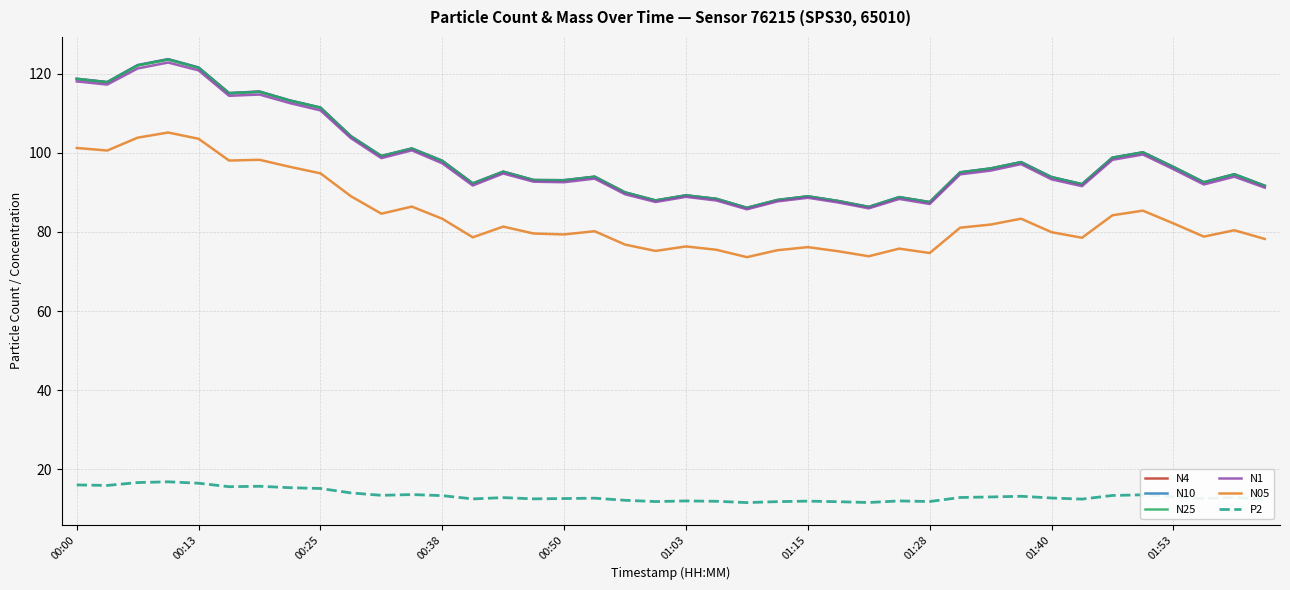

True or false: P2 and N05 intersect in this chart.

False